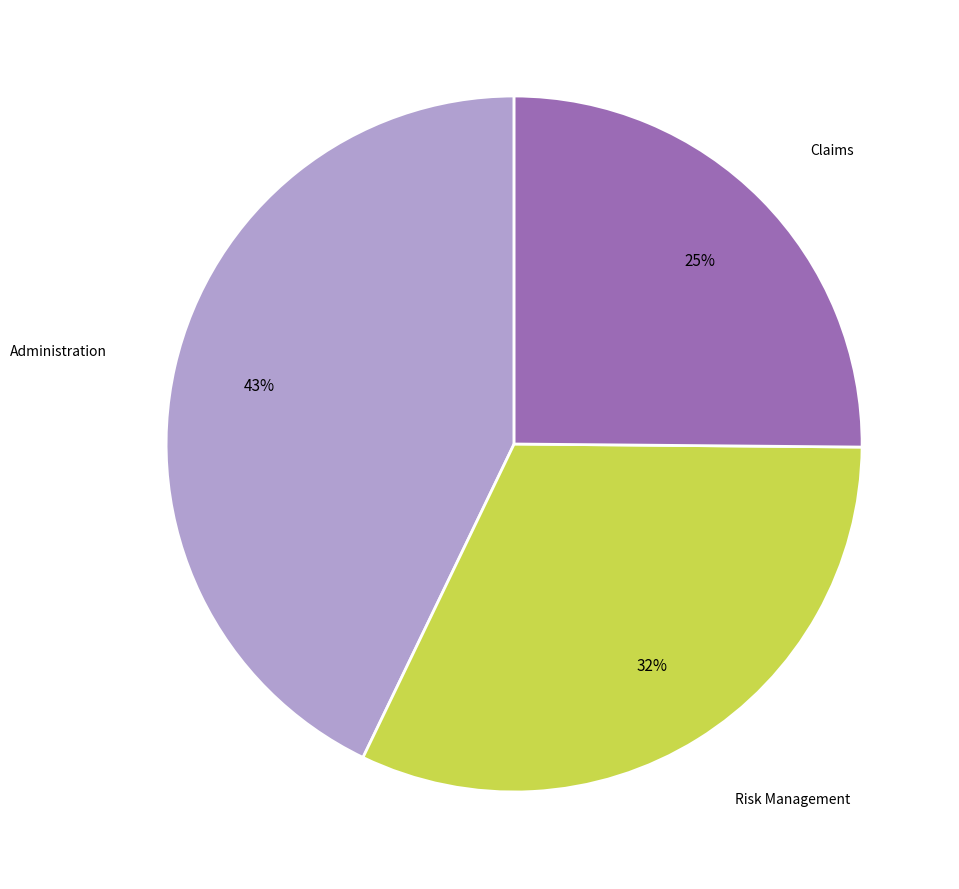

To the nearest percent, what is the difference between the largest and smallest slice percentages?

18%